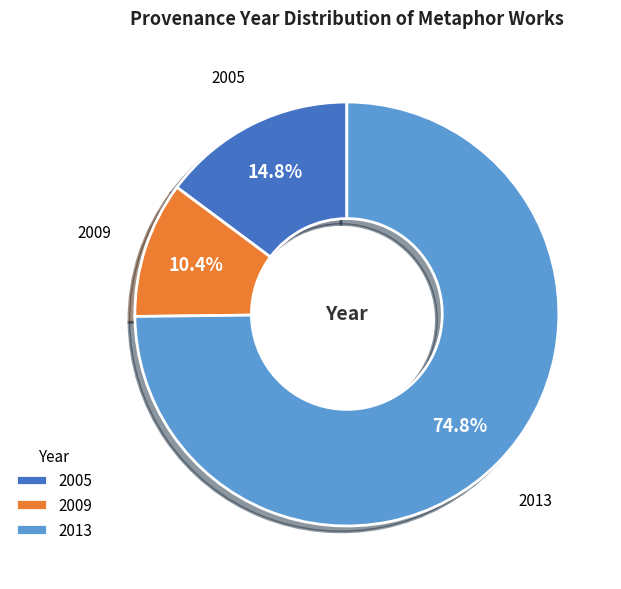

How many slices are in this pie chart?

3